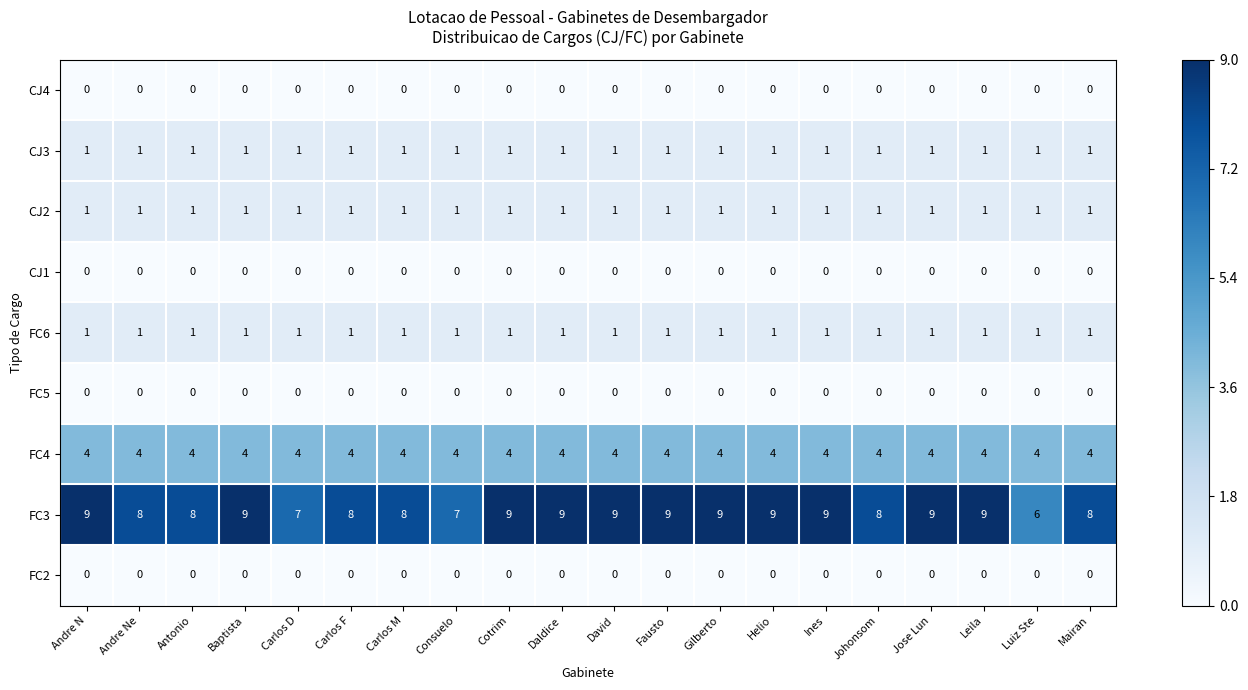

Which series has the largest total across all categories?

FC3